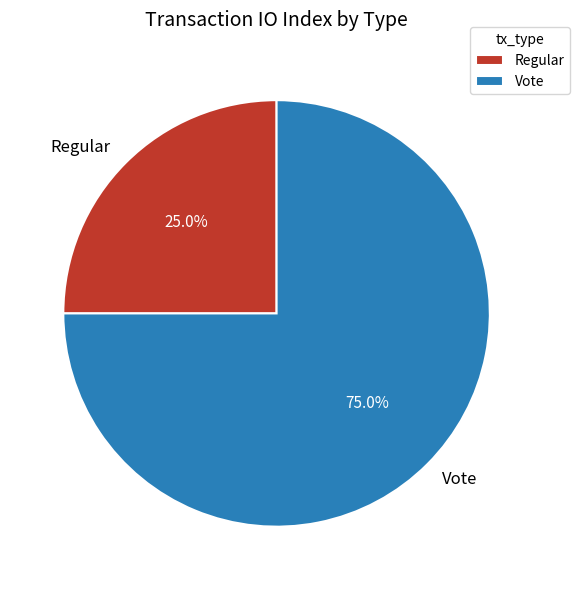

Which slice is the largest?

Vote